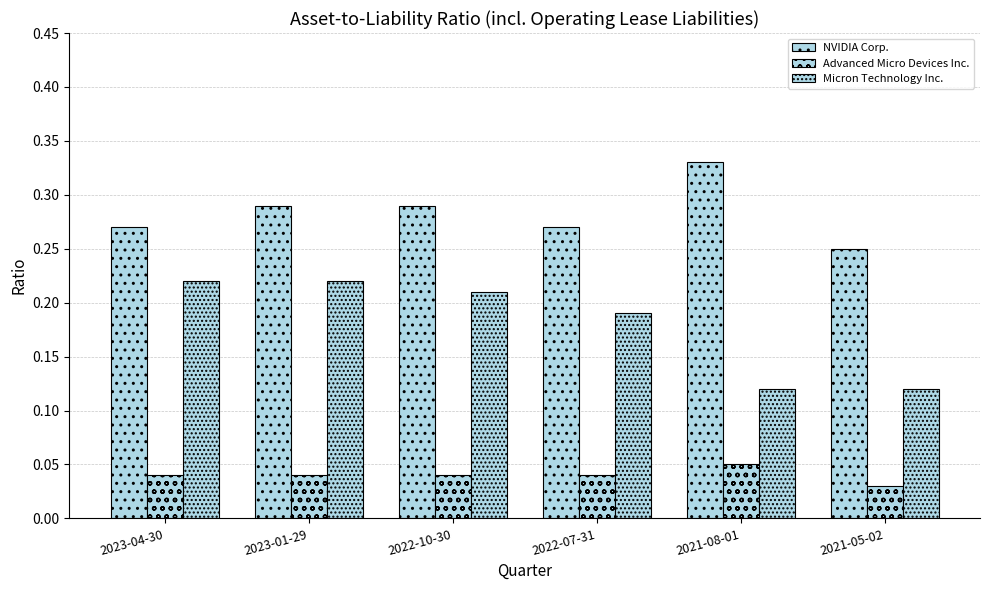

What is the label of the 2nd bar from the right?

2021-08-01